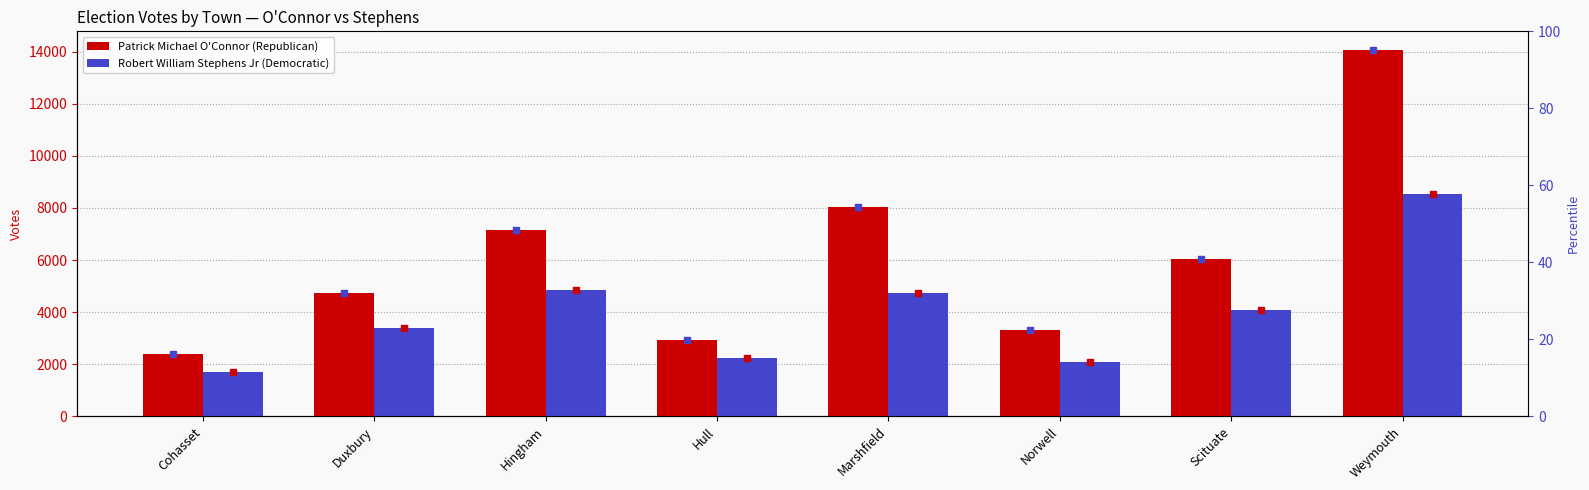

Is it true that Patrick Michael O'Connor (Republican) equals 4721 at Duxbury?

True